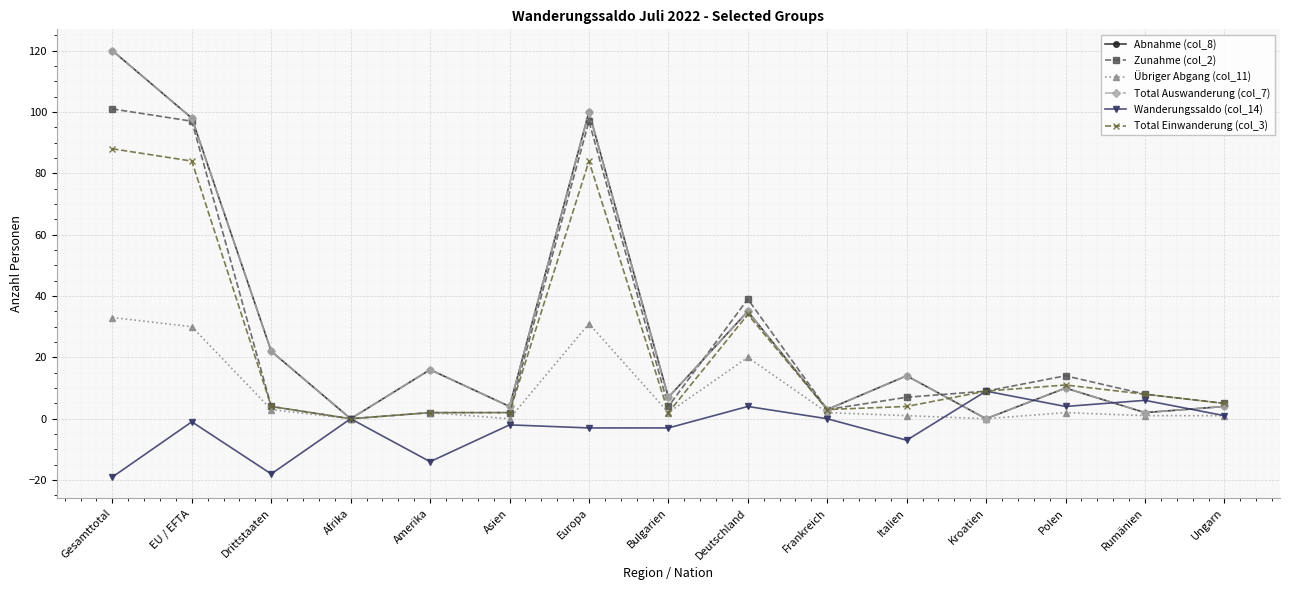

Is this an area chart (filled region under the line)?

No